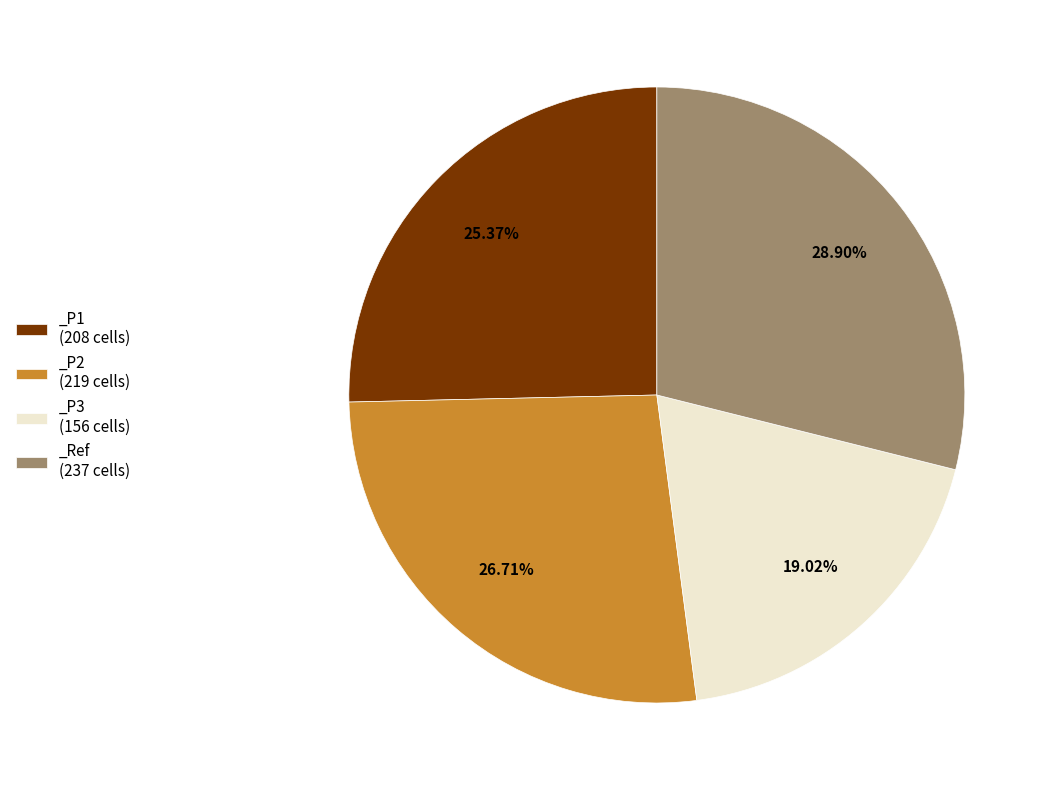

Is there any slice that represents more than half of the pie?

No